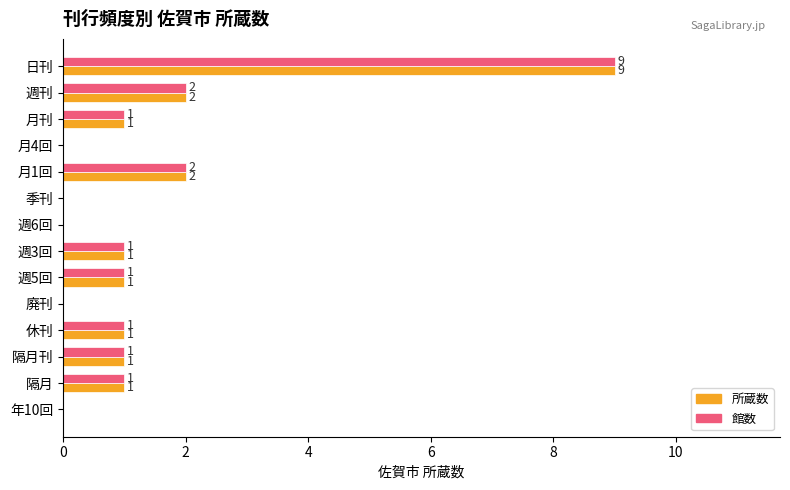

At which label does 所蔵数 reach its peak?

日刊